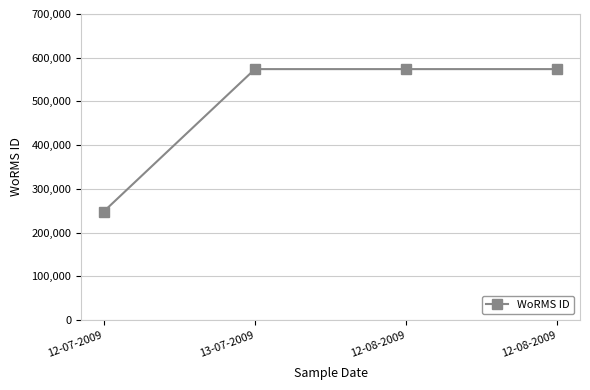

What is the sum of all values?

1969944